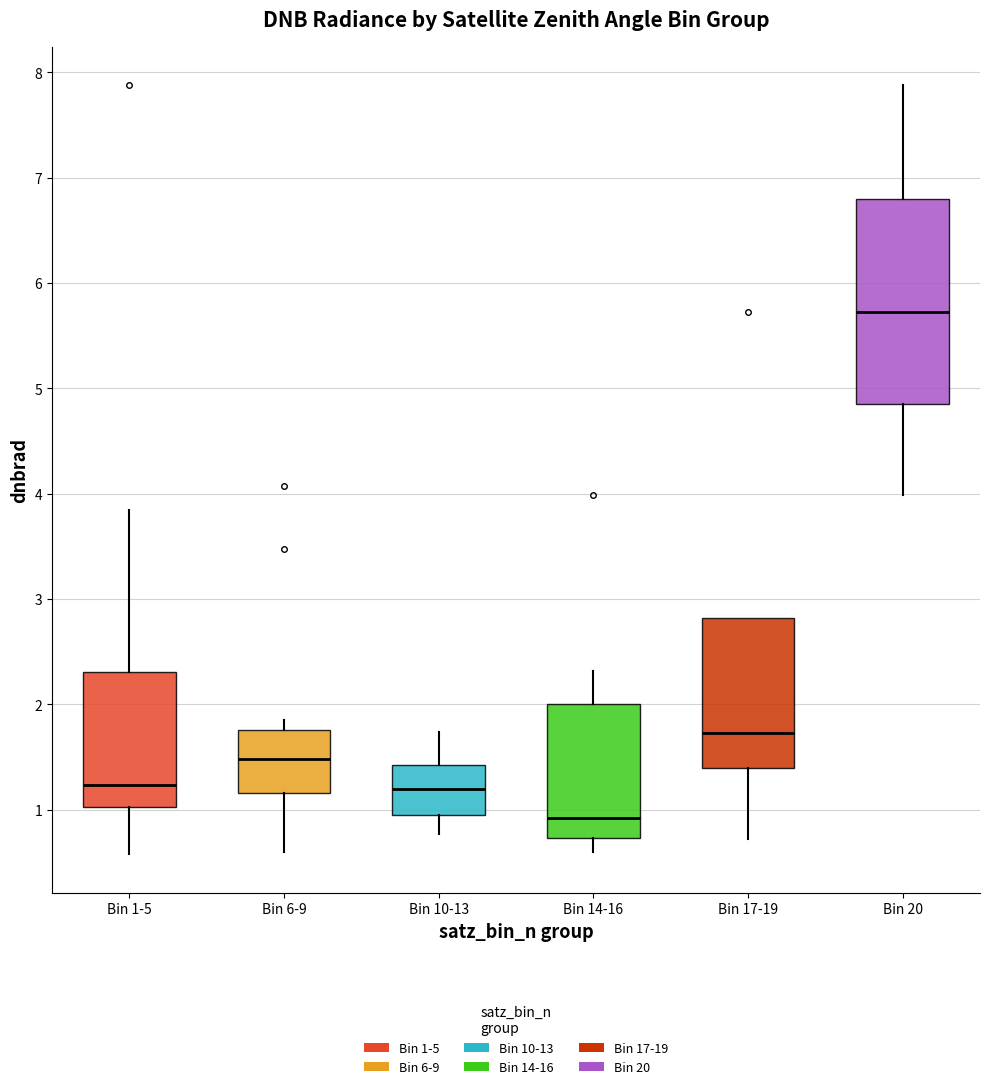

Where is the lower edge of the box for Bin 17-19 on the y-axis? The values are not printed on the chart, so give them approximately, as read against the axis.

1.4